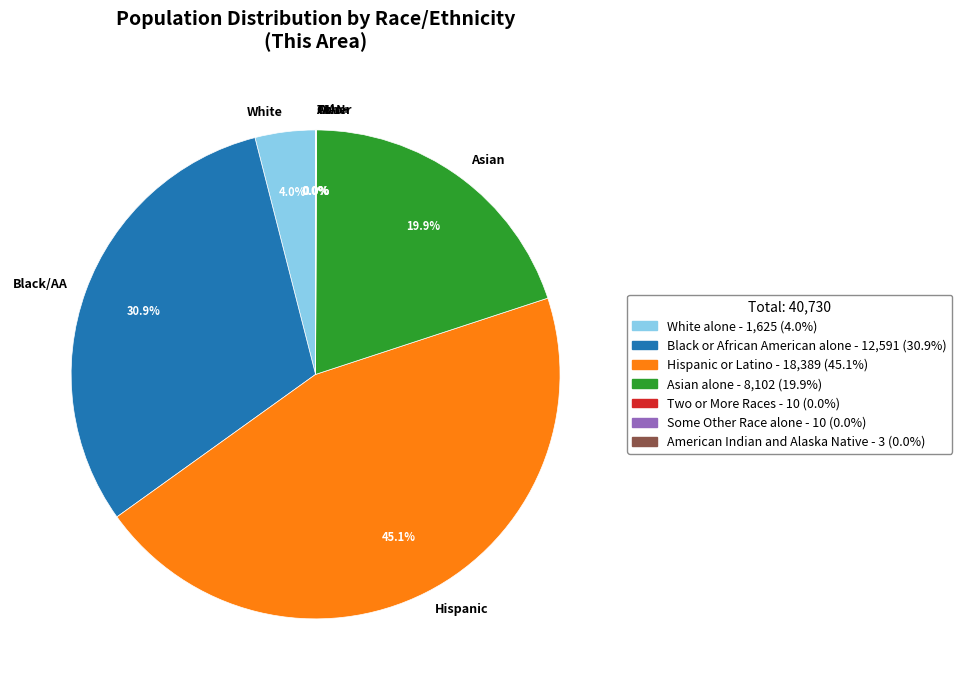

What portion of the pie excludes Black/AA?

69.1%